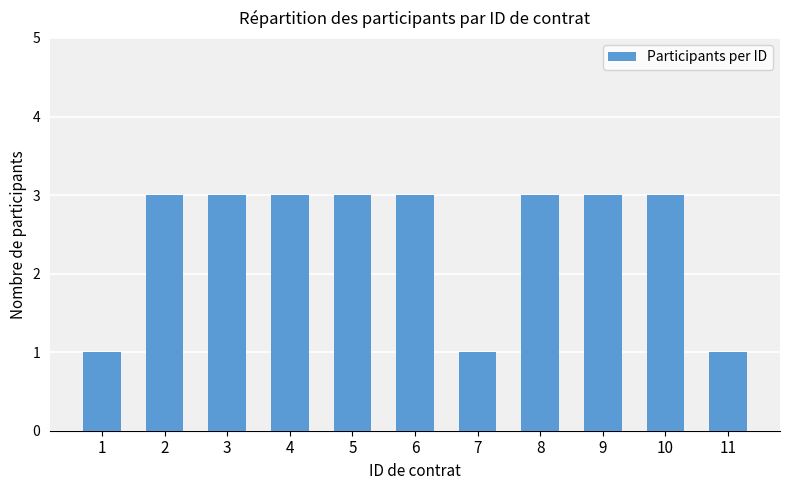

What is the maximum value shown in the chart?

3